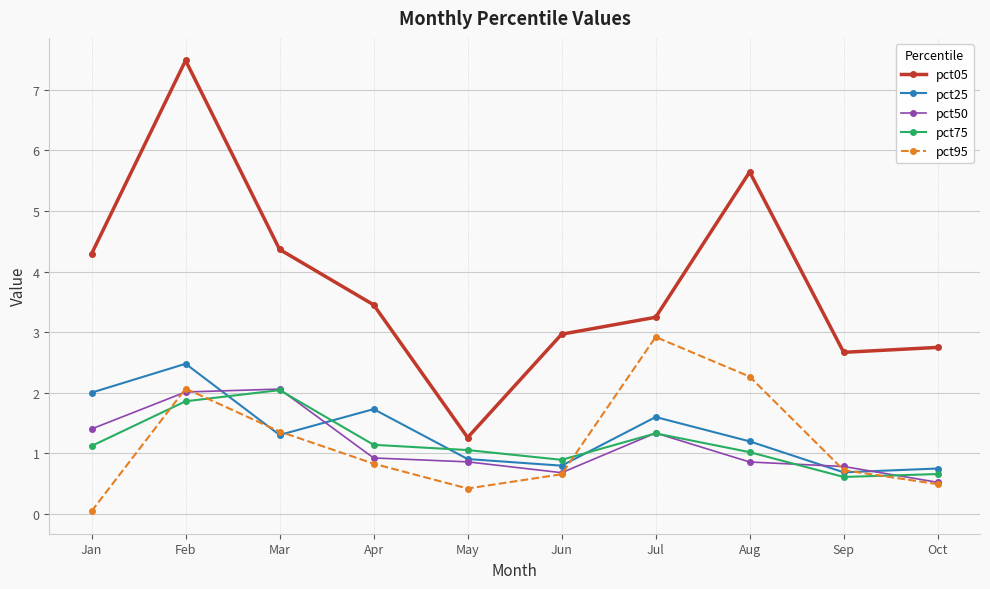

Which category has the highest value across all series?

Feb